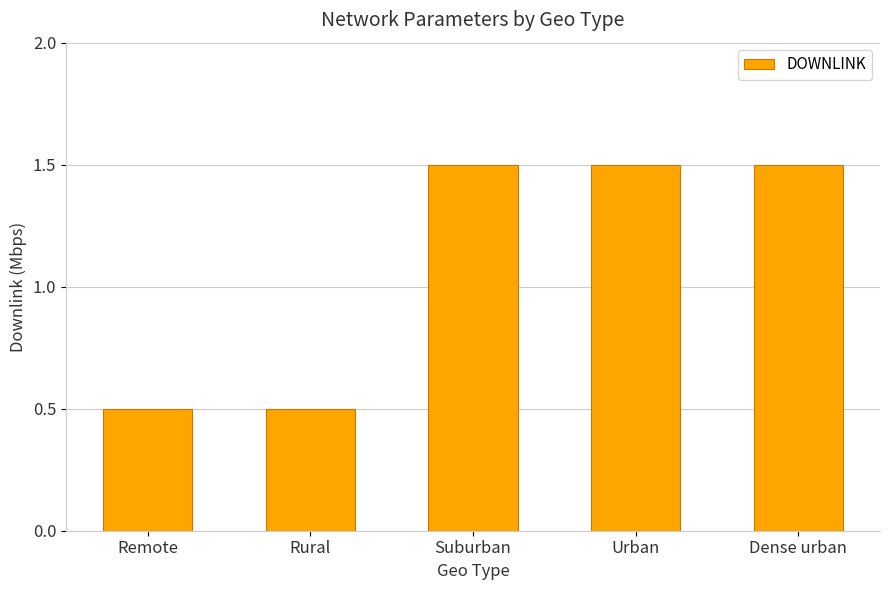

What is the smallest value displayed?

0.5